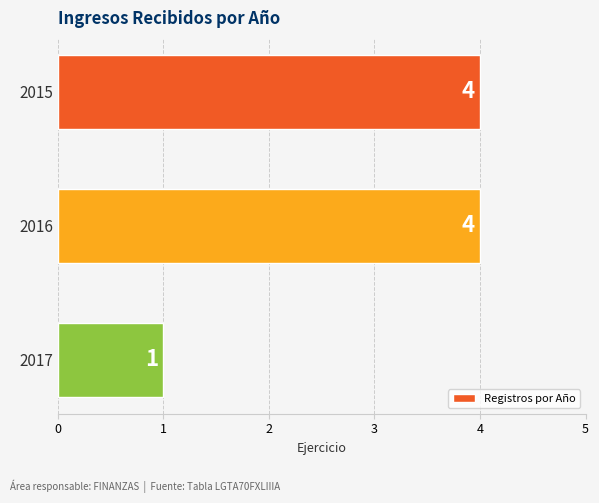

Does the chart contain stacked bars?

No